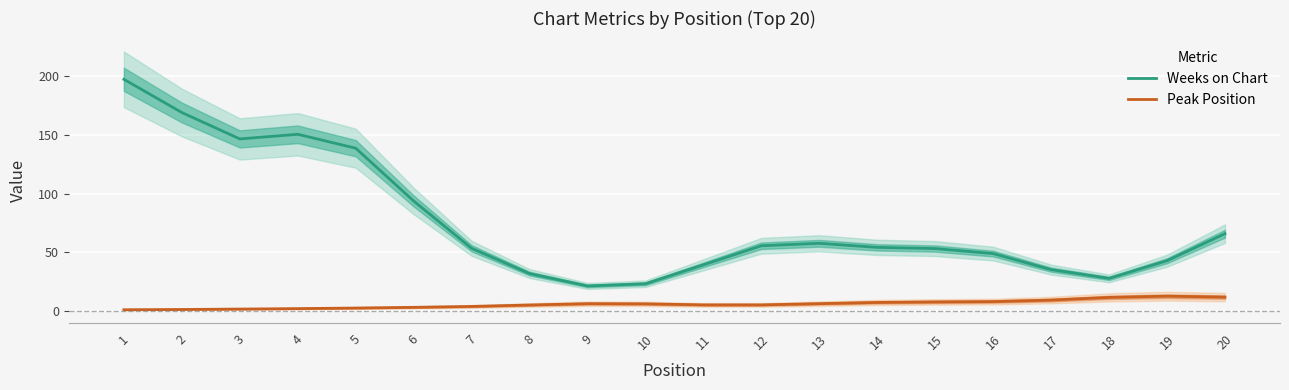

What is the minimum value shown in the chart?

1.1